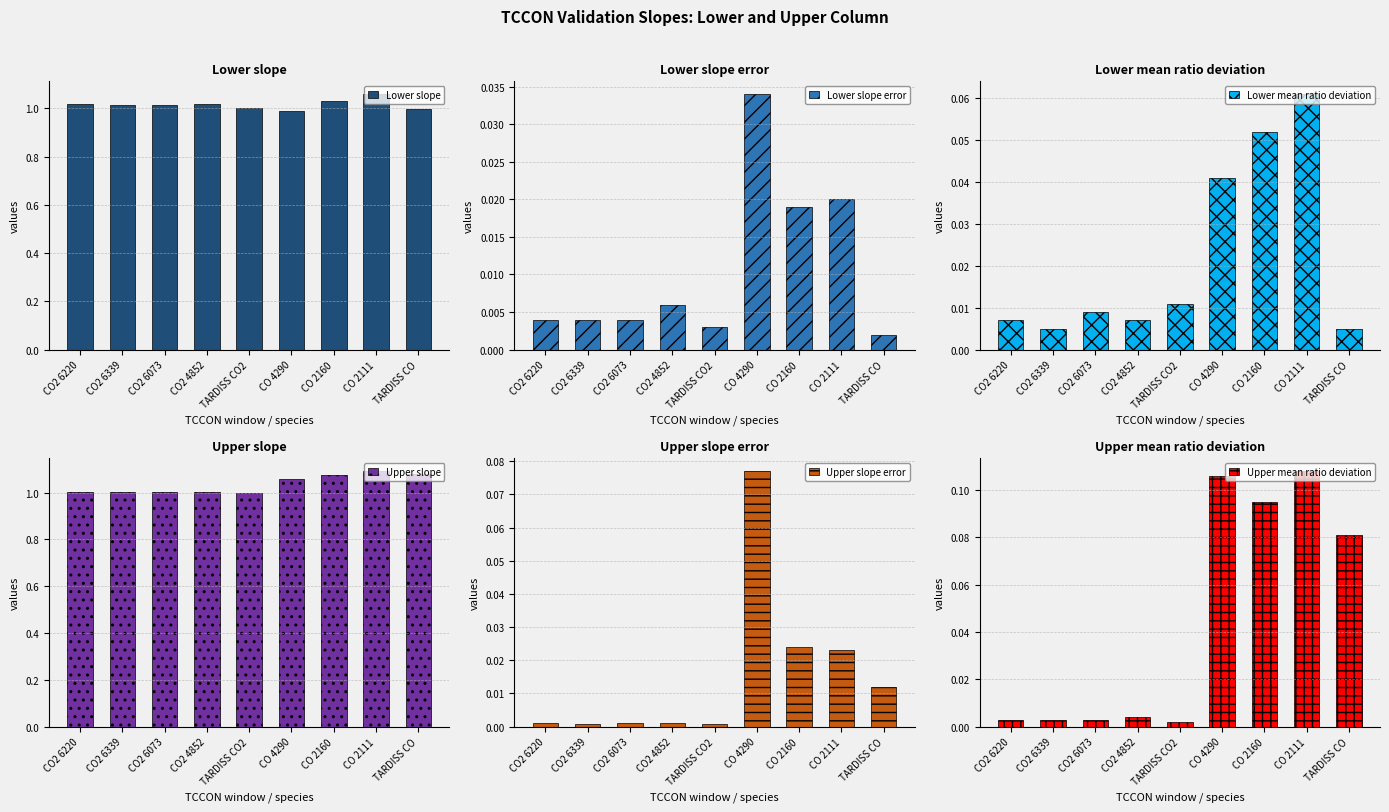

What is the total value across all series at CO2 6220?

2.0